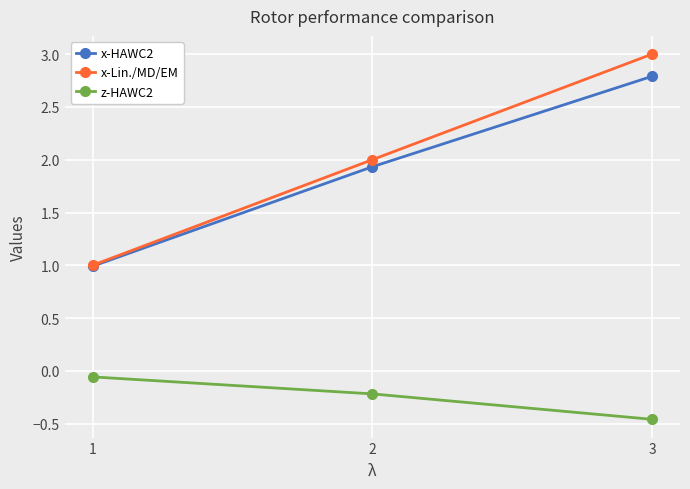

The value of x-Lin./MD/EM at 2 is 2.0. True or false?

True